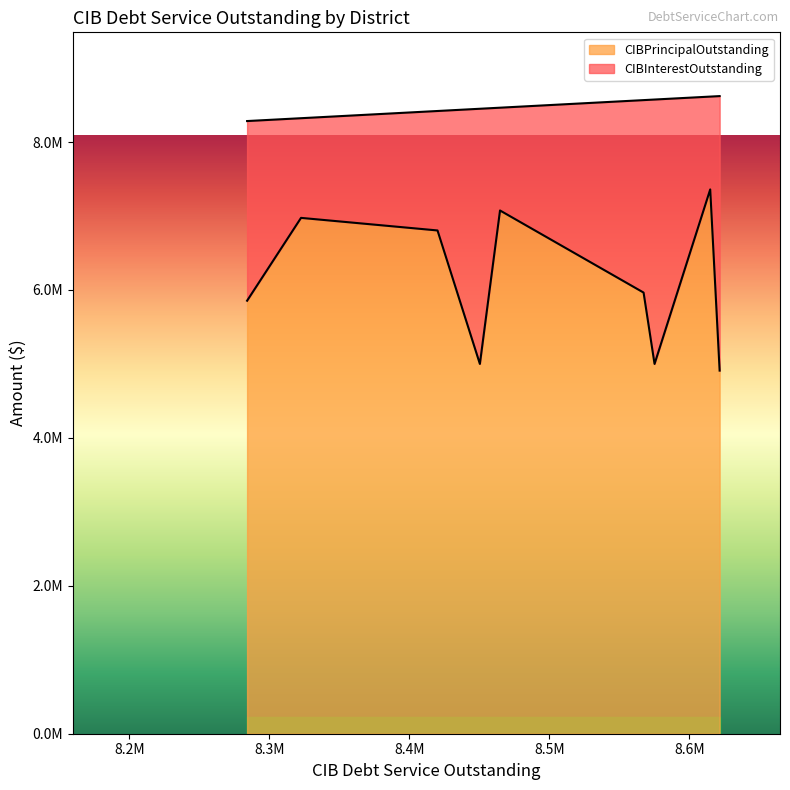

How many distinct data groups are displayed?

2